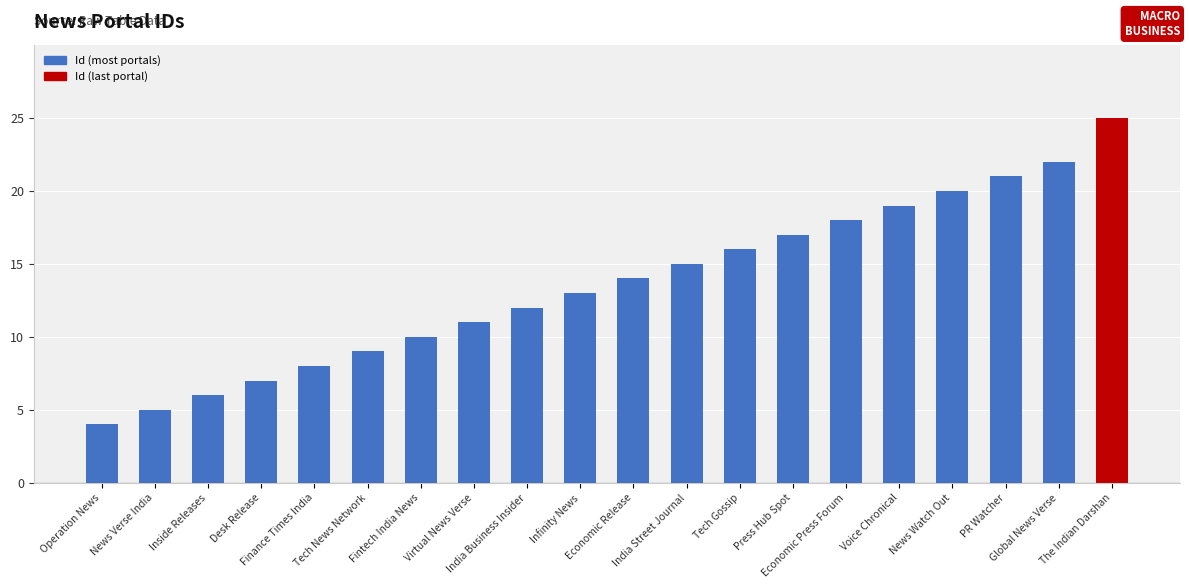

Reading right to left, list all the values displayed in this chart.

25	22	21	20	19	18	17	16	15	14	13	12	11	10	9	8	7	6	5	4